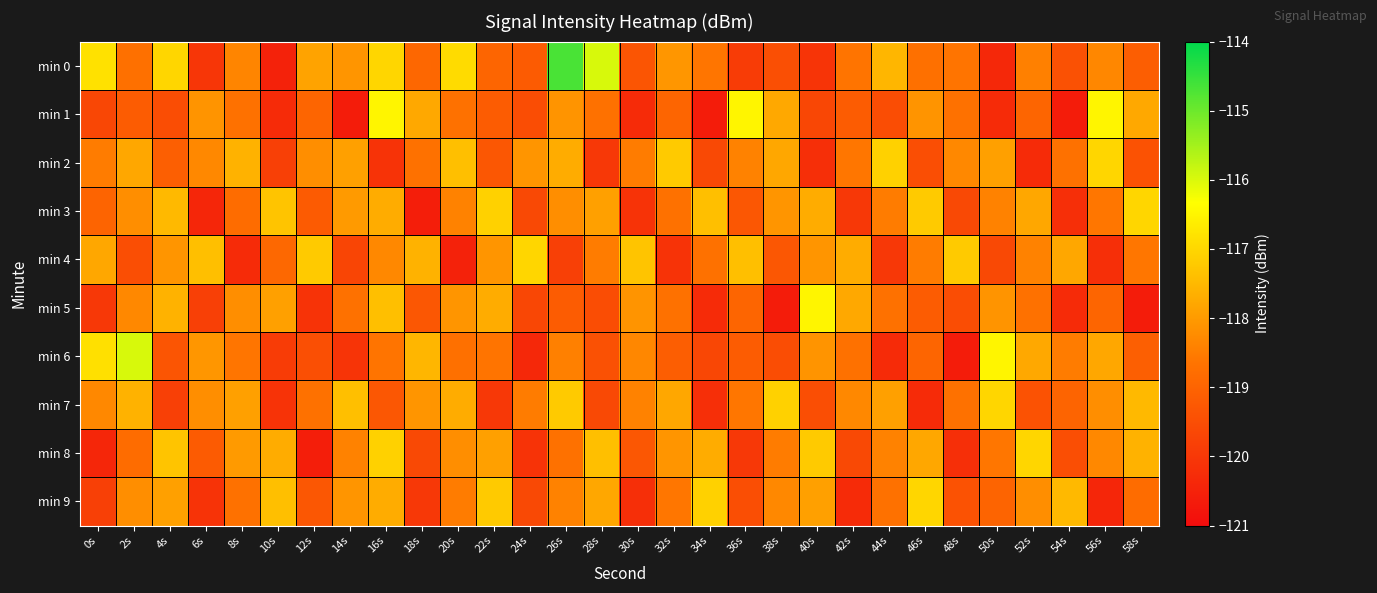

Count the number of categories in the chart.

30